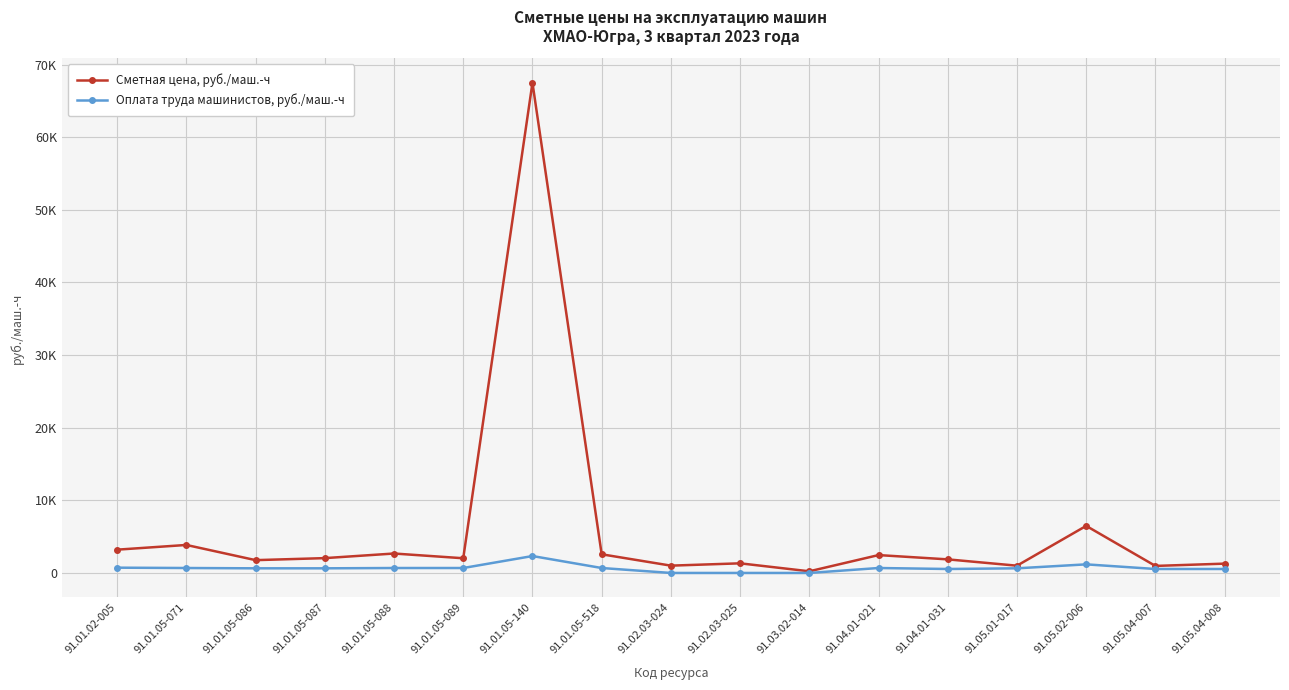

What are all the series names shown in the legend?

Сметная цена, руб./маш.-ч, Оплата труда машинистов, руб./маш.-ч